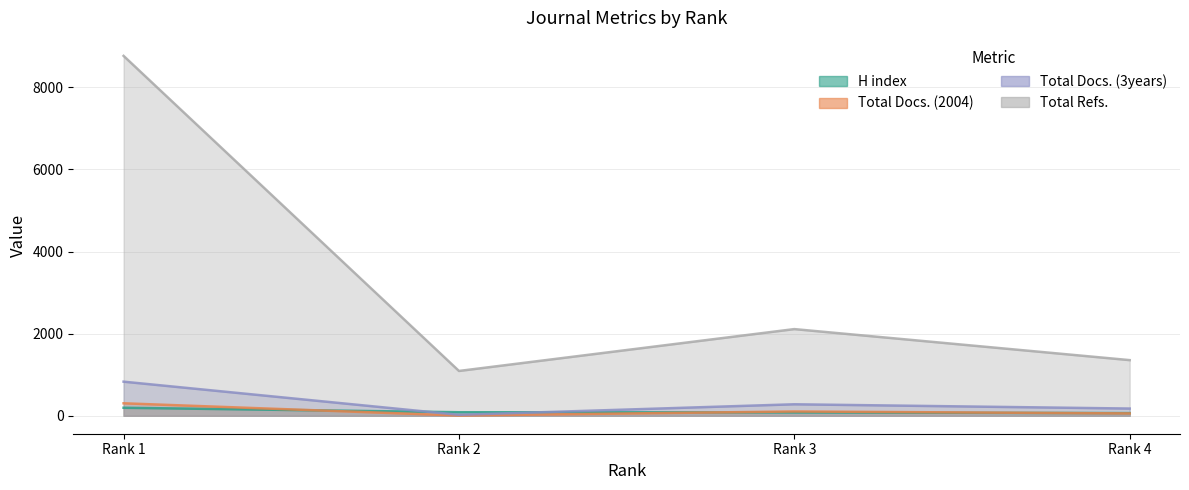

How many interior local peaks does the Total Docs. (2004) series have?

1